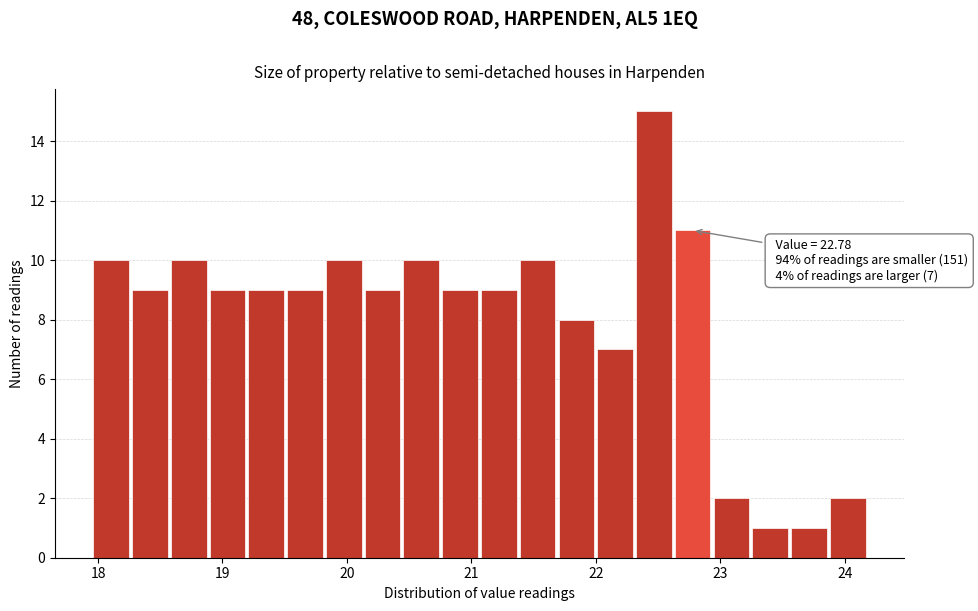

Read against the x-axis, roughly where is the centre of the tallest bar?

22.5